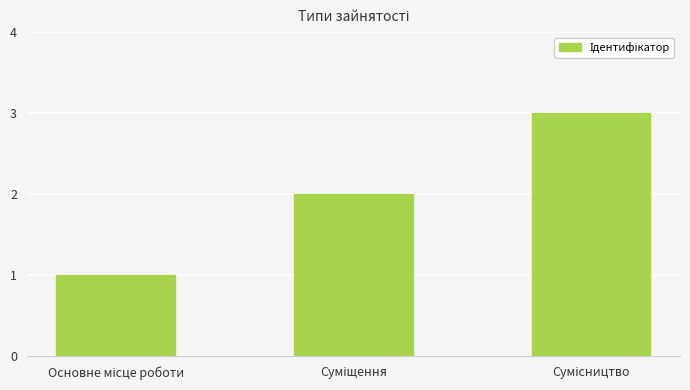

What is the greatest value displayed?

3